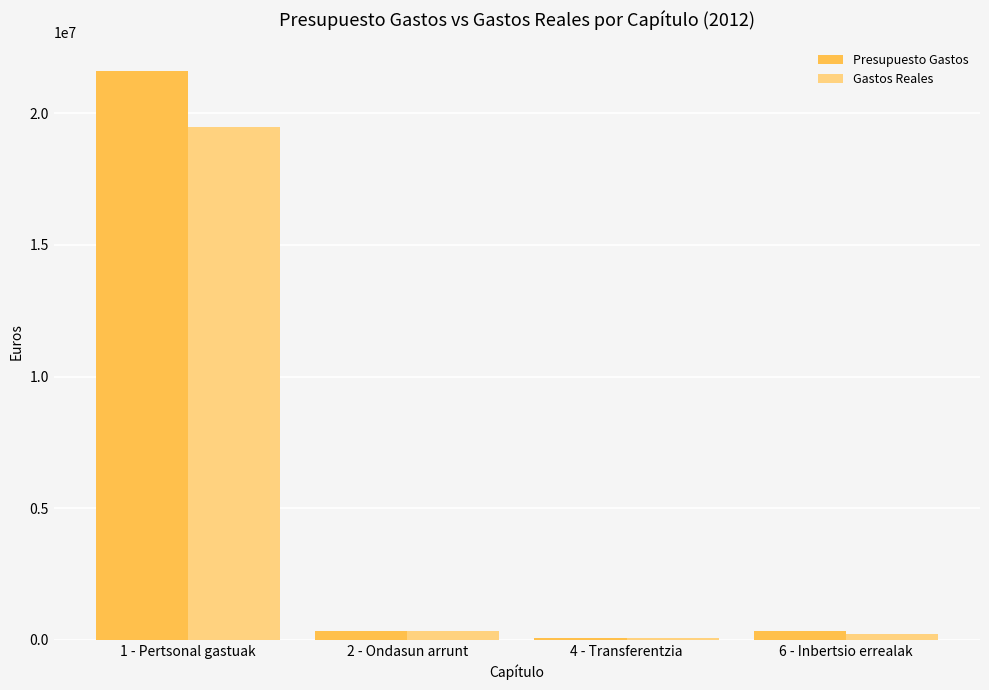

Which series changed the most between 1 - Pertsonal gastuak and 4 - Transferentzia?

Presupuesto Gastos